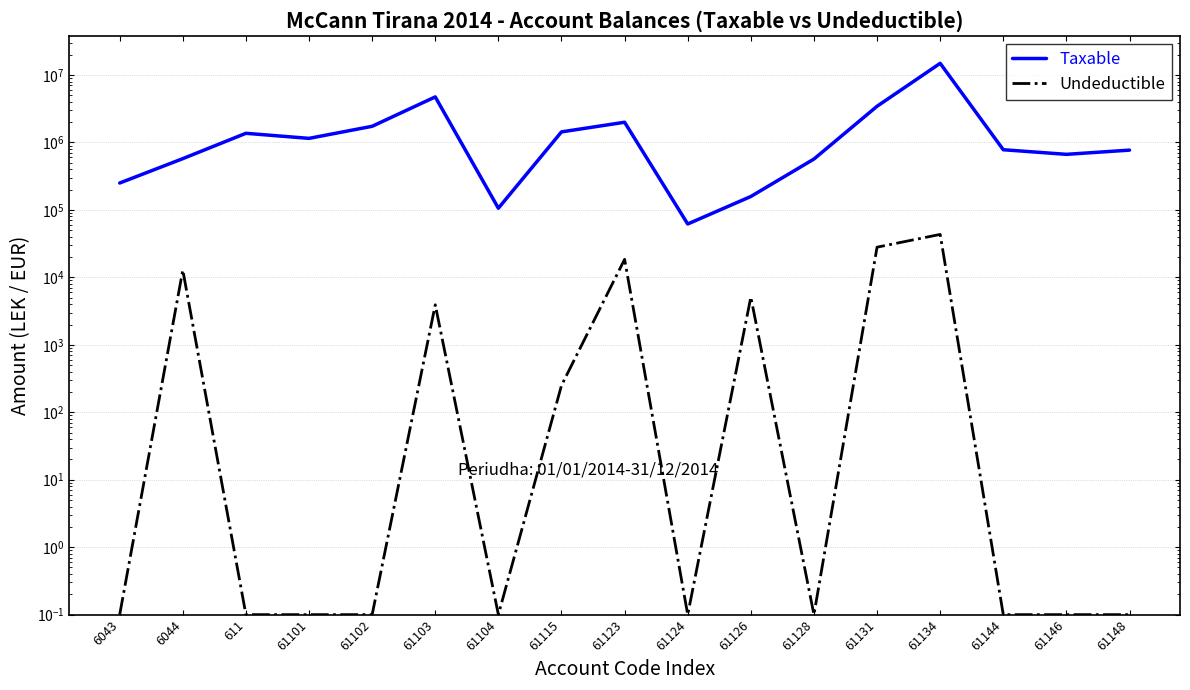

At how many categories does at least one series exceed 11001980?

1